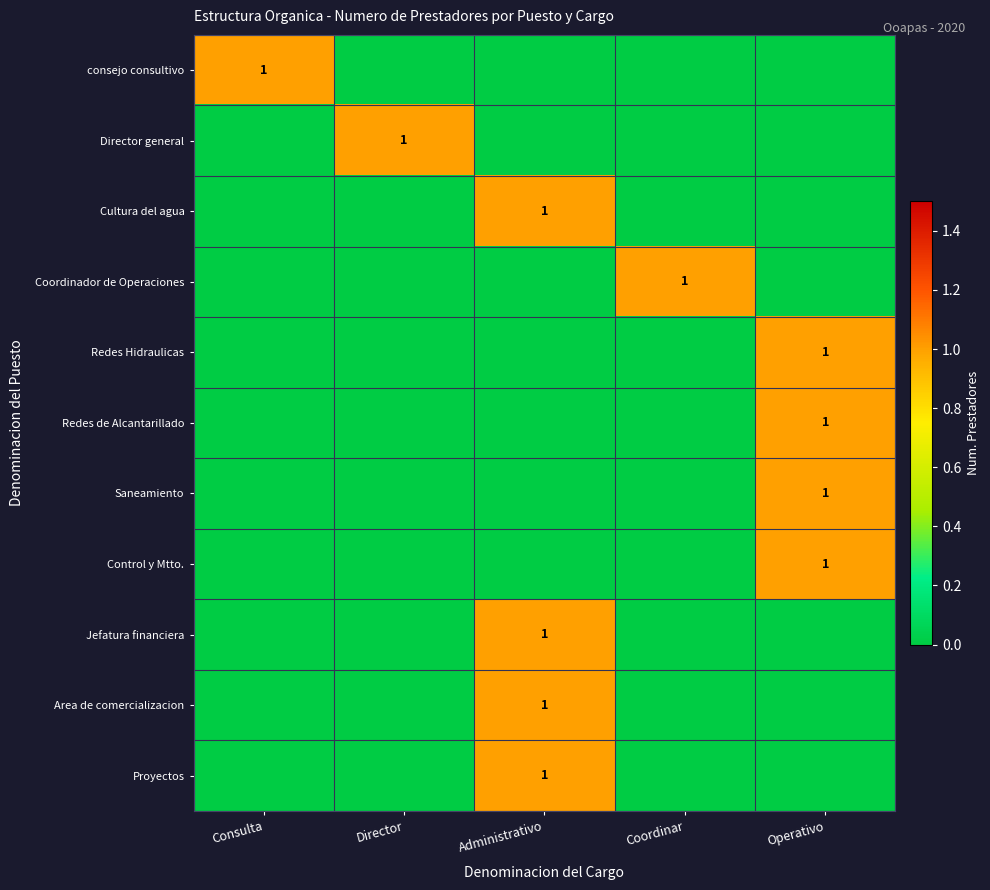

At how many categories does at least one series exceed 0?

5